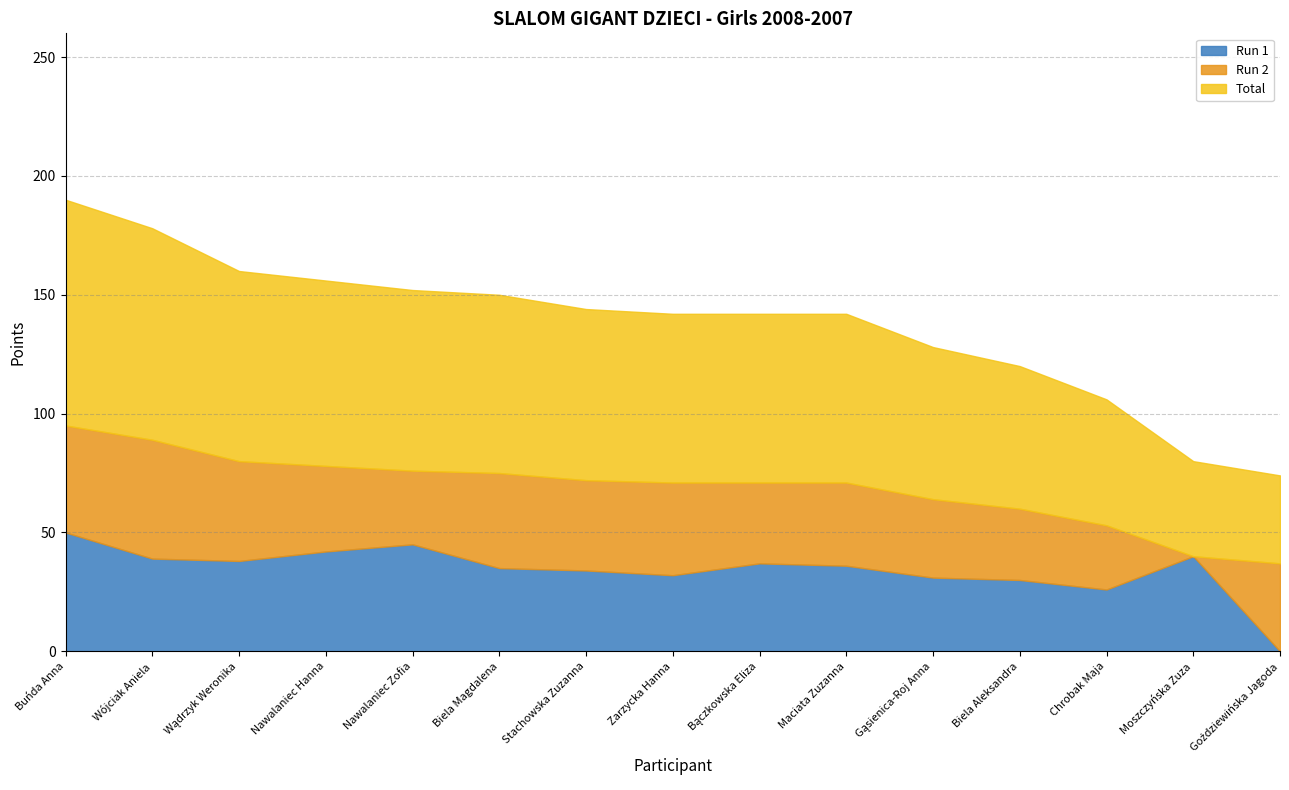

True or false: Total and Run 1 intersect in this chart.

False